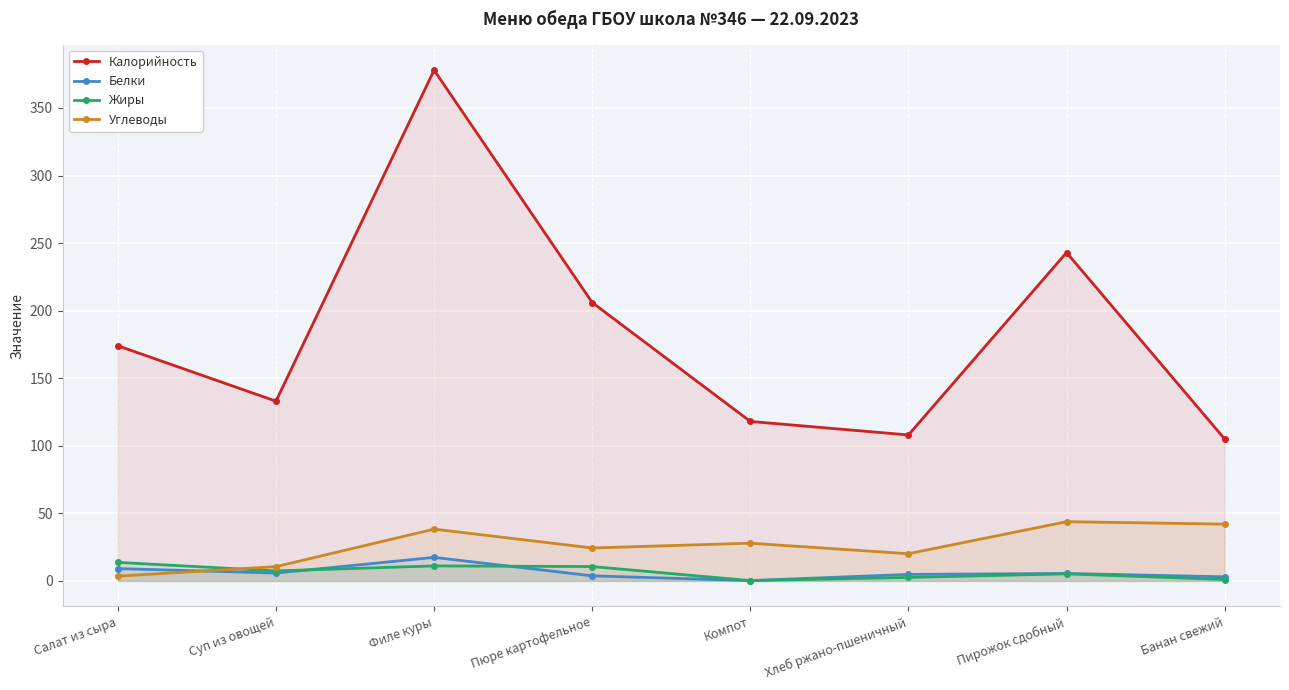

What is the spread (max minus min) of values at Пюре картофельное?

202.3